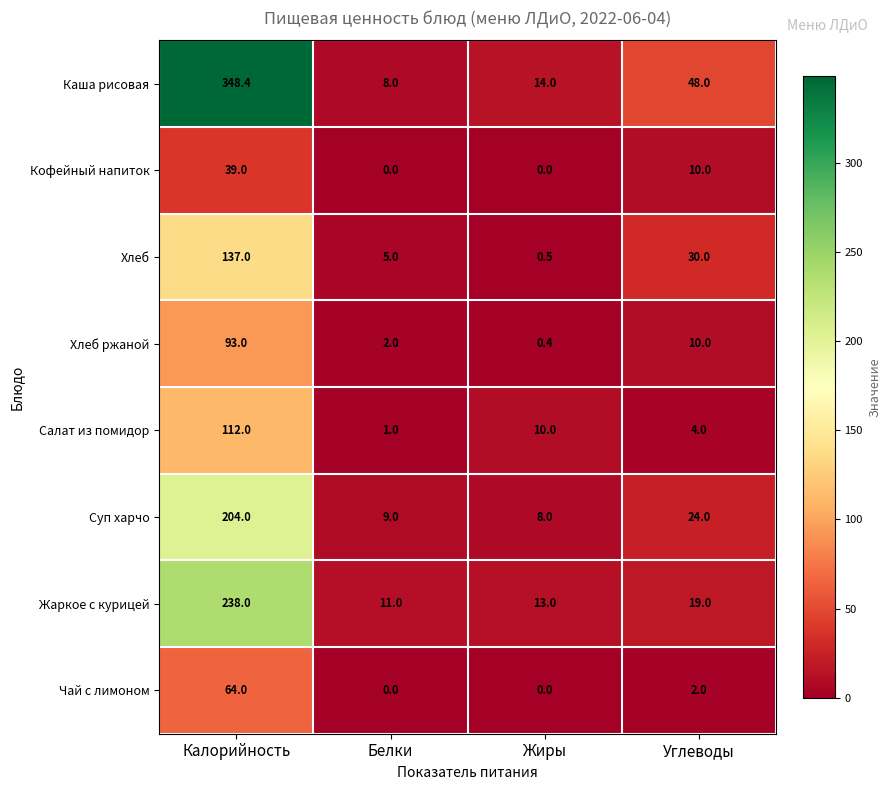

What is the spread (max minus min) of values at Белки?

11.0